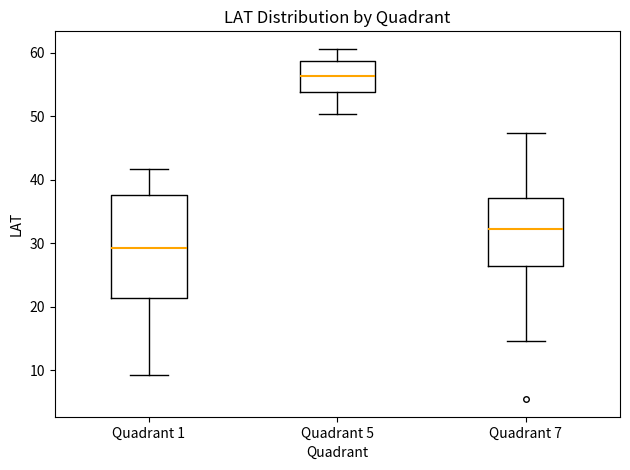

Where is the upper edge of the box for Quadrant 1 on the y-axis? The values are not printed on the chart, so give them approximately, as read against the axis.

38